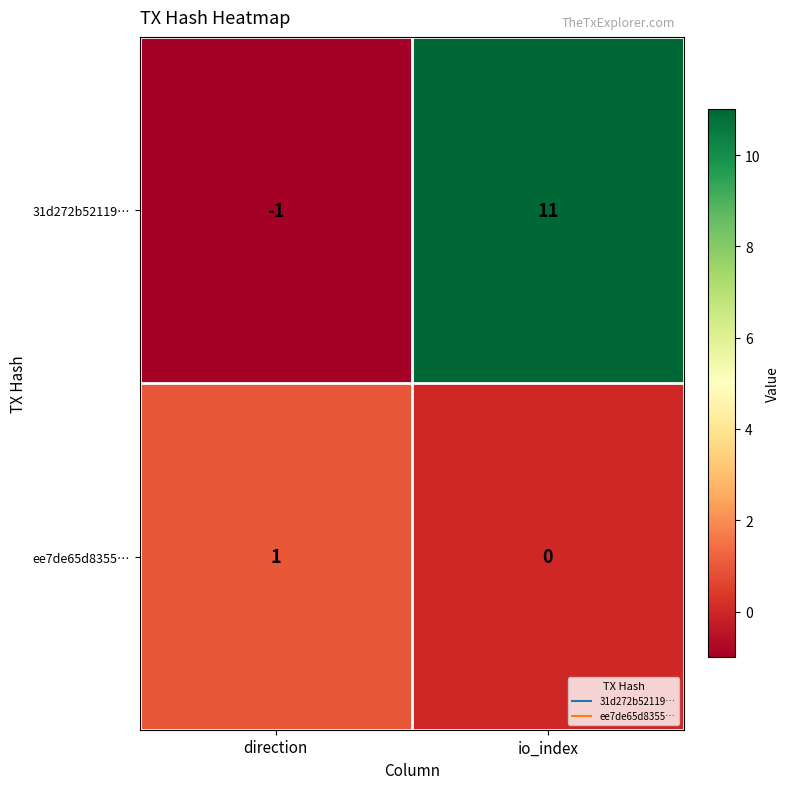

What is the difference between the 31d272b52119… values at io_index and direction?

12